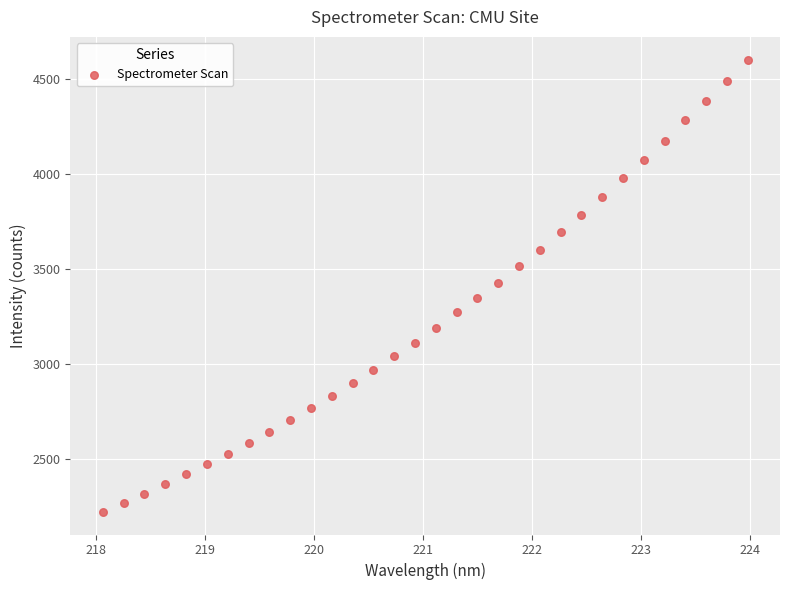

What is the range of X values (max minus min)?

5.9